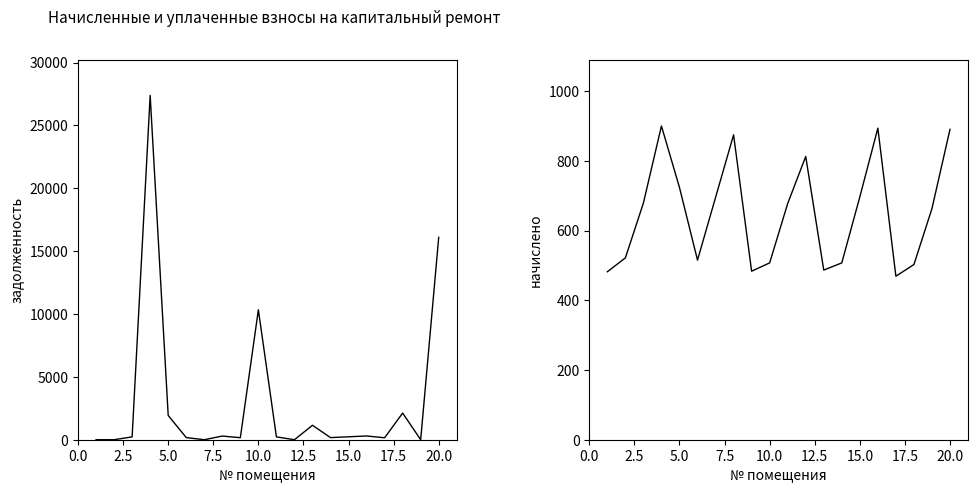

Count the number of data series in this chart.

2